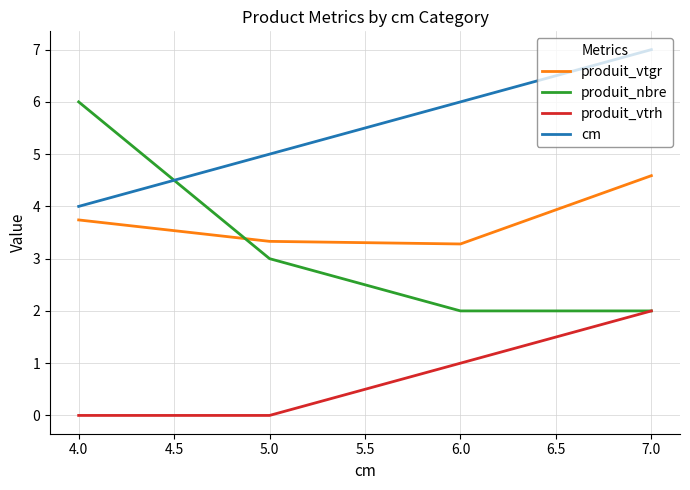

True or false: produit_nbre and produit_vtgr intersect in this chart.

True